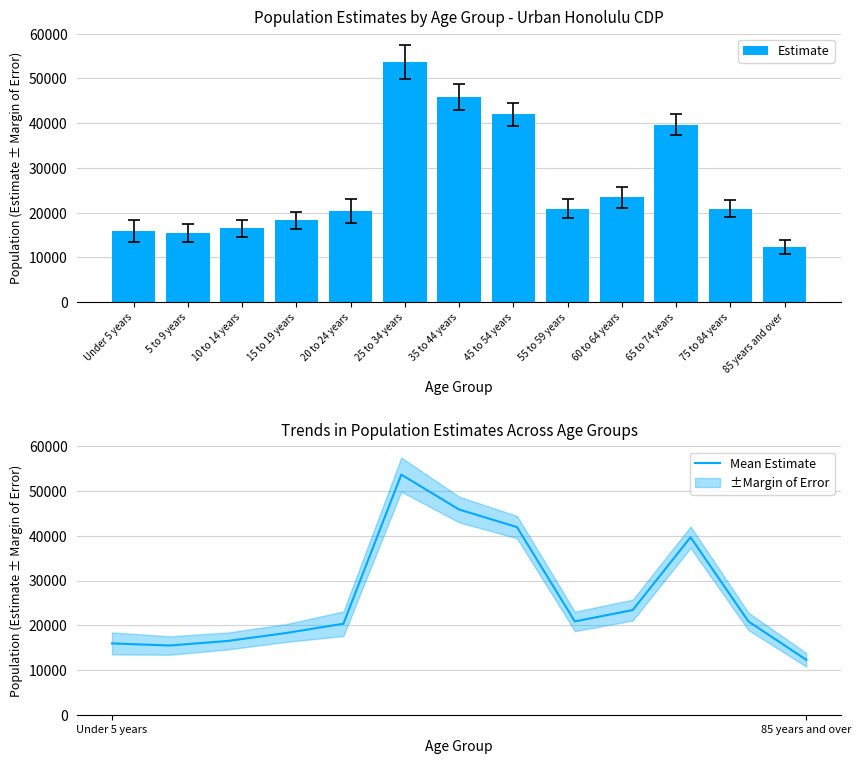

What is the average value of the Mean Estimate series?

26543